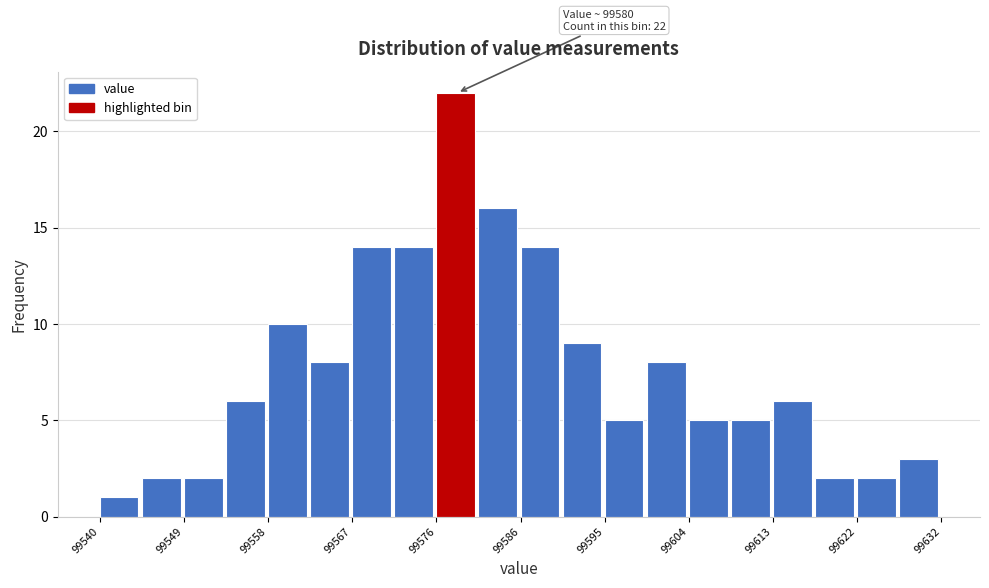

Which range on the x-axis has the tallest bar?

99576.8 to 99581.4